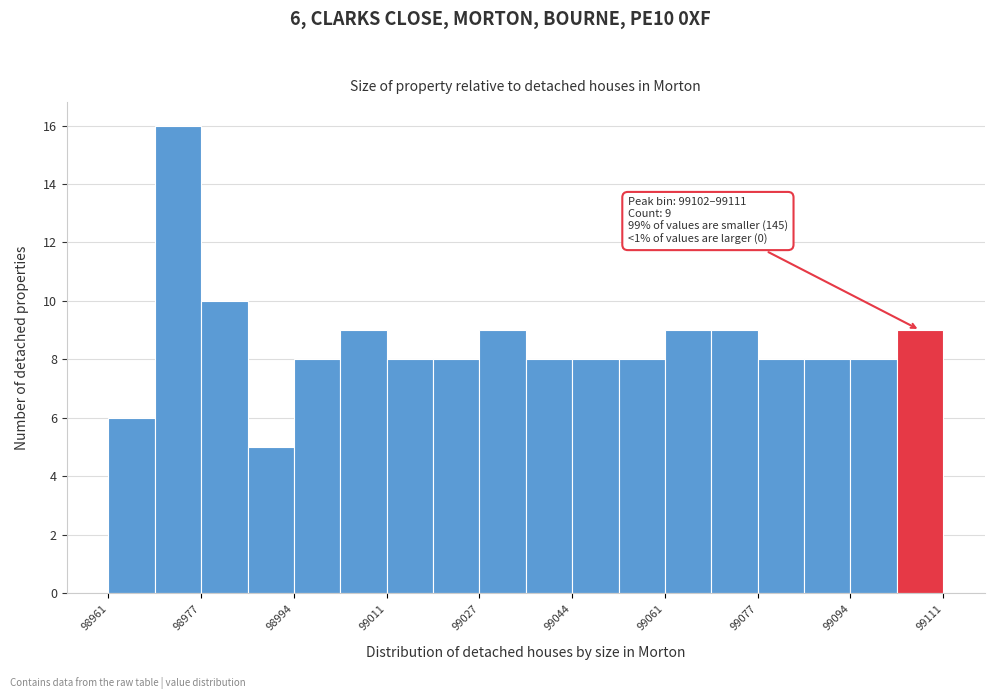

Over which range of the x-axis is the bar tallest?

98970 to 98978